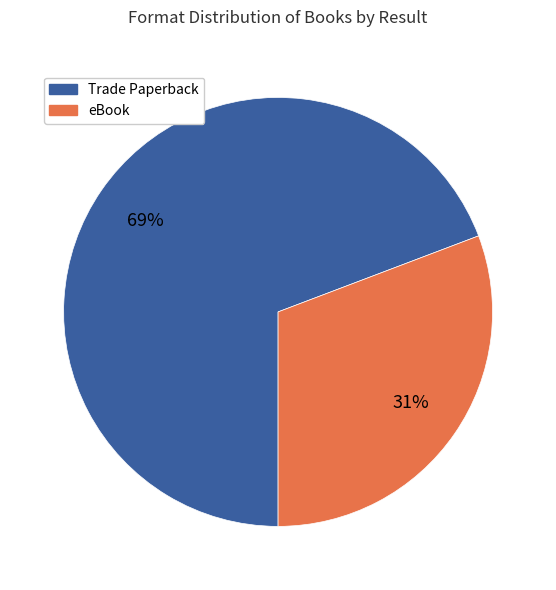

To the nearest percent, what is the average slice percentage?

50%